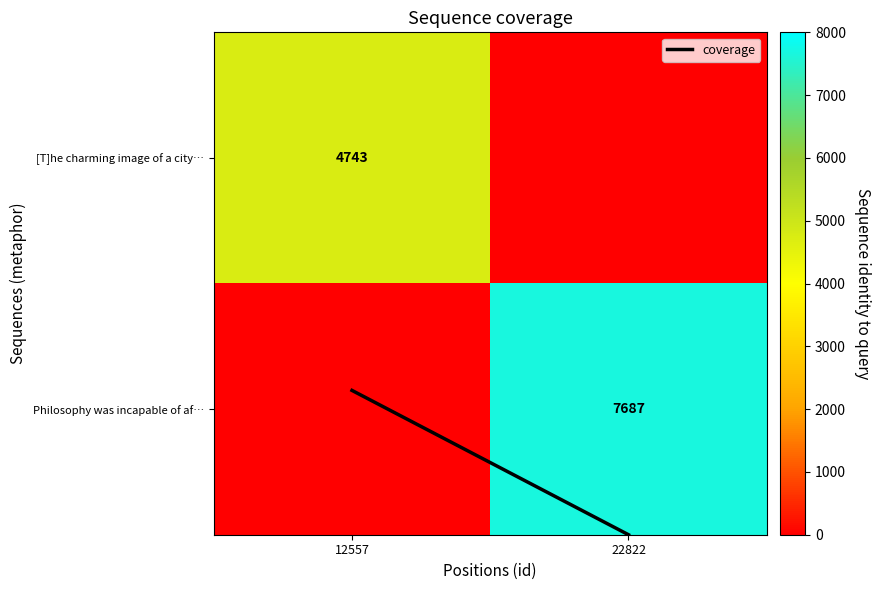

Between 12557 and 22822, which series saw the biggest shift?

Philosophy was incapable of af…